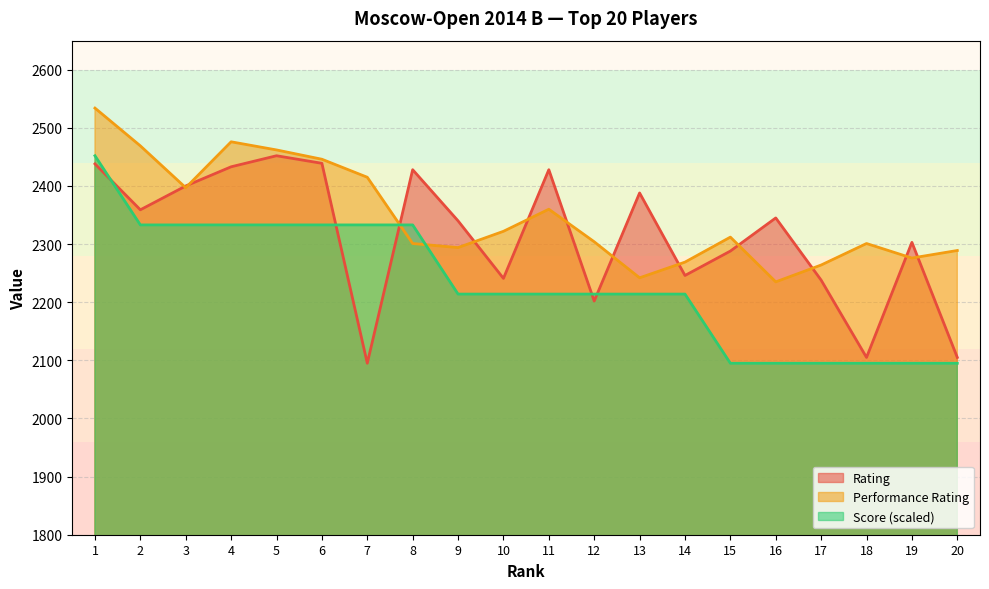

True or false: Performance Rating and Score cross at least once.

True